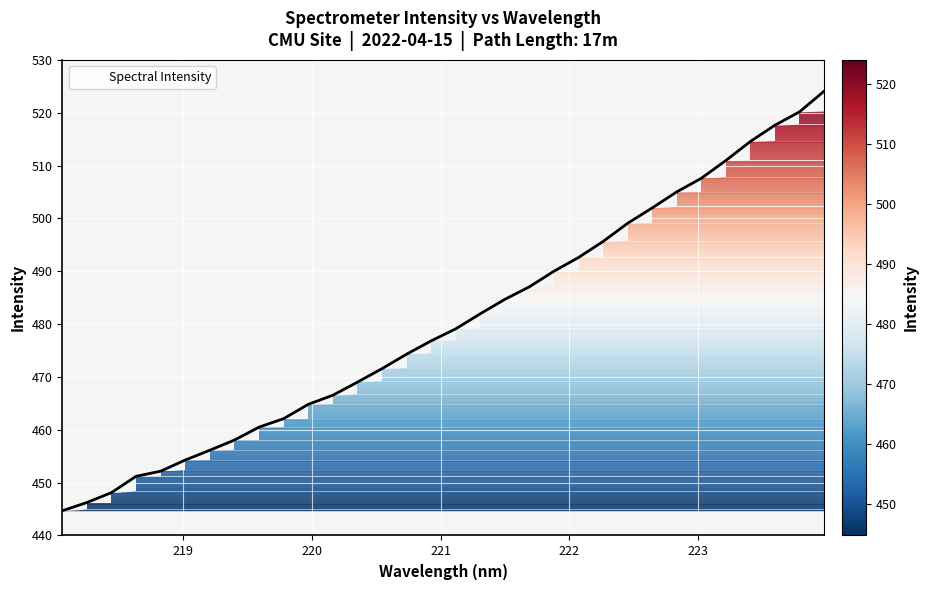

What is the maximum value shown in the chart?

524.1